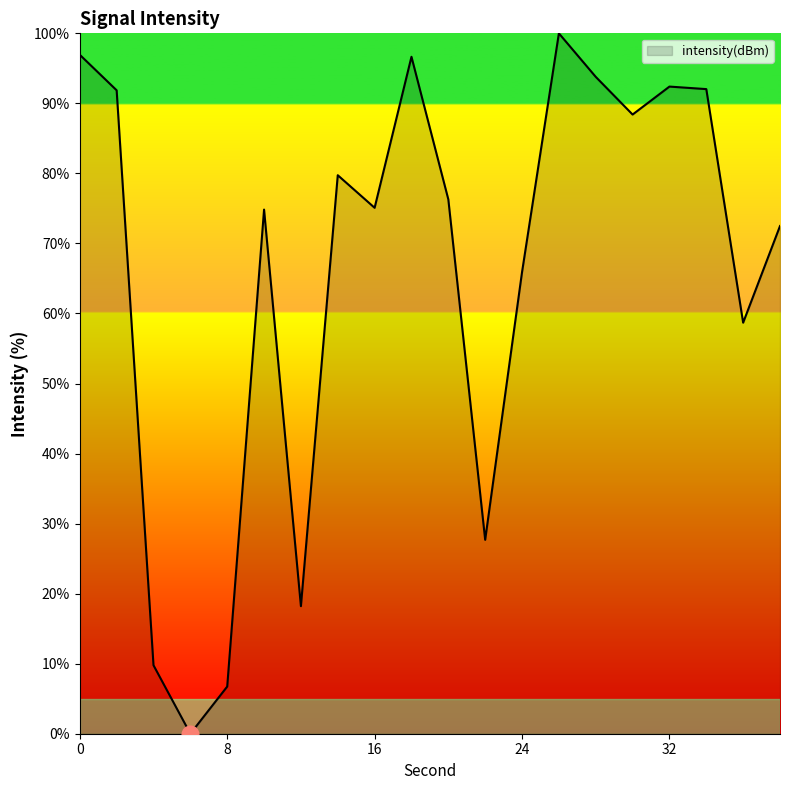

What is the greatest value displayed?

100.0